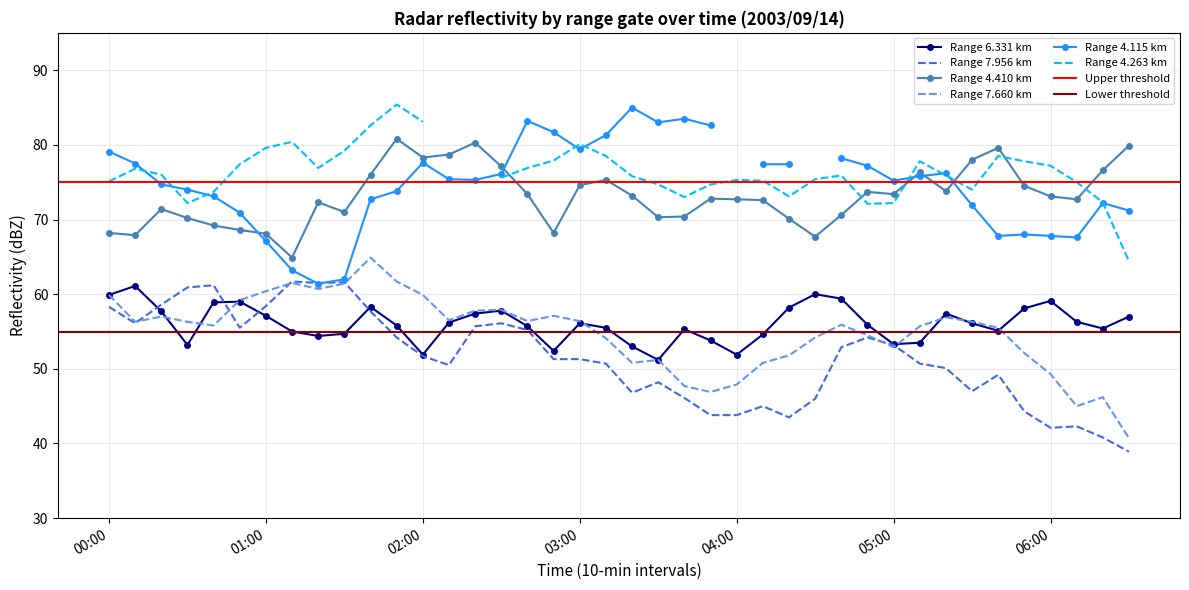

Which series ends up on top after the final intersection of 7.956 and 6.331?

6.331